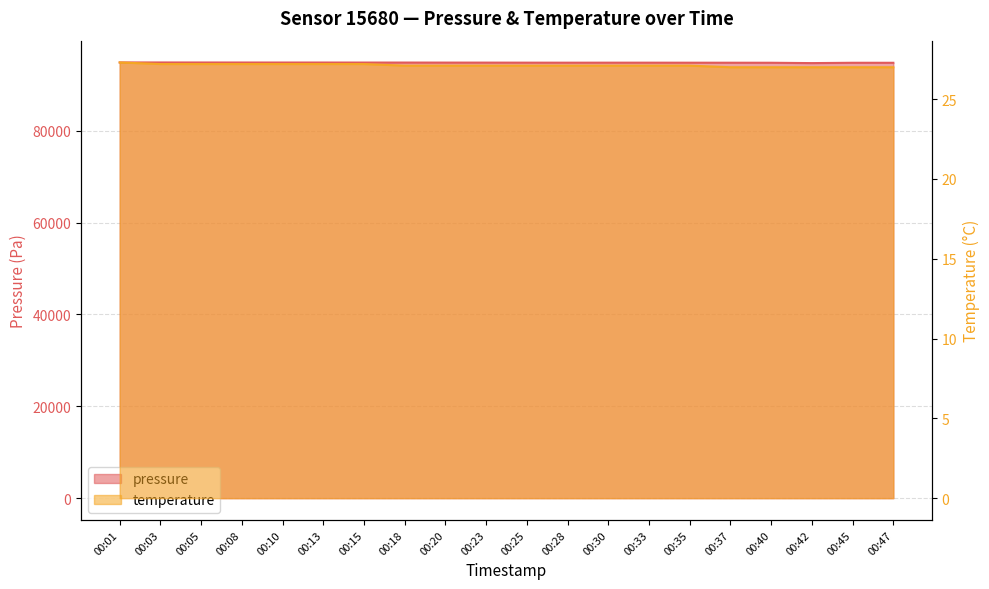

At how many categories does at least one series exceed 38609?

20